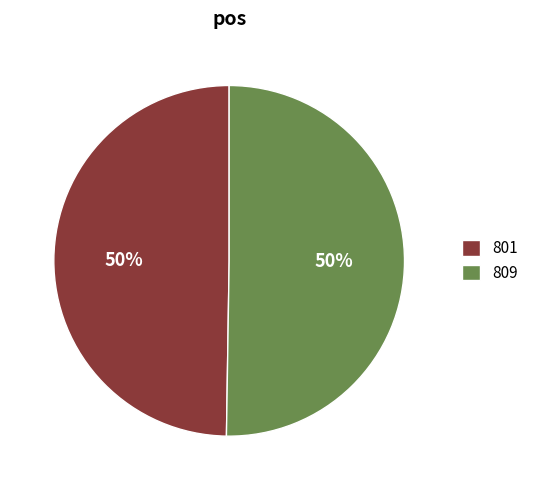

To the nearest percent, what portion does 809 represent?

50%